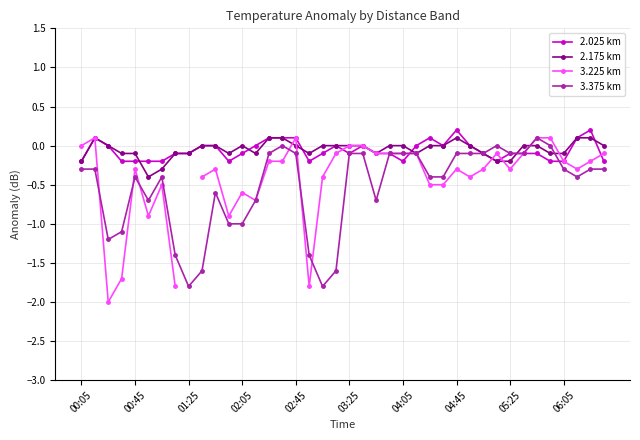

Is this an area chart (filled region under the line)?

No